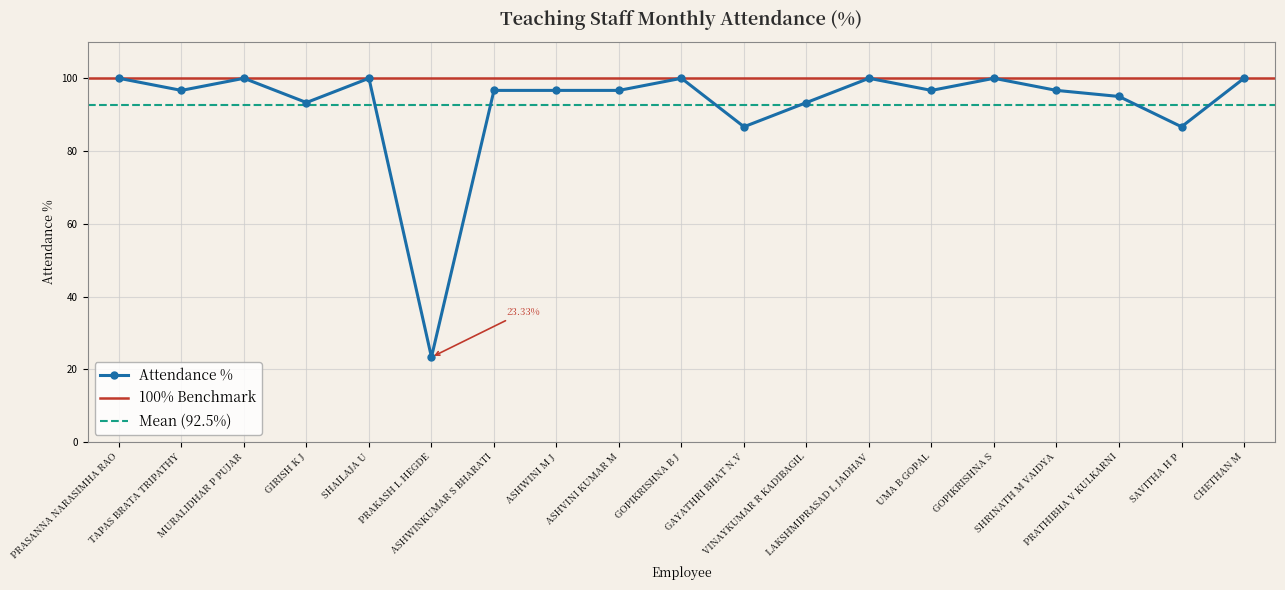

Is it true that the value at MURALIDHAR P PUJAR is 100.0?

True